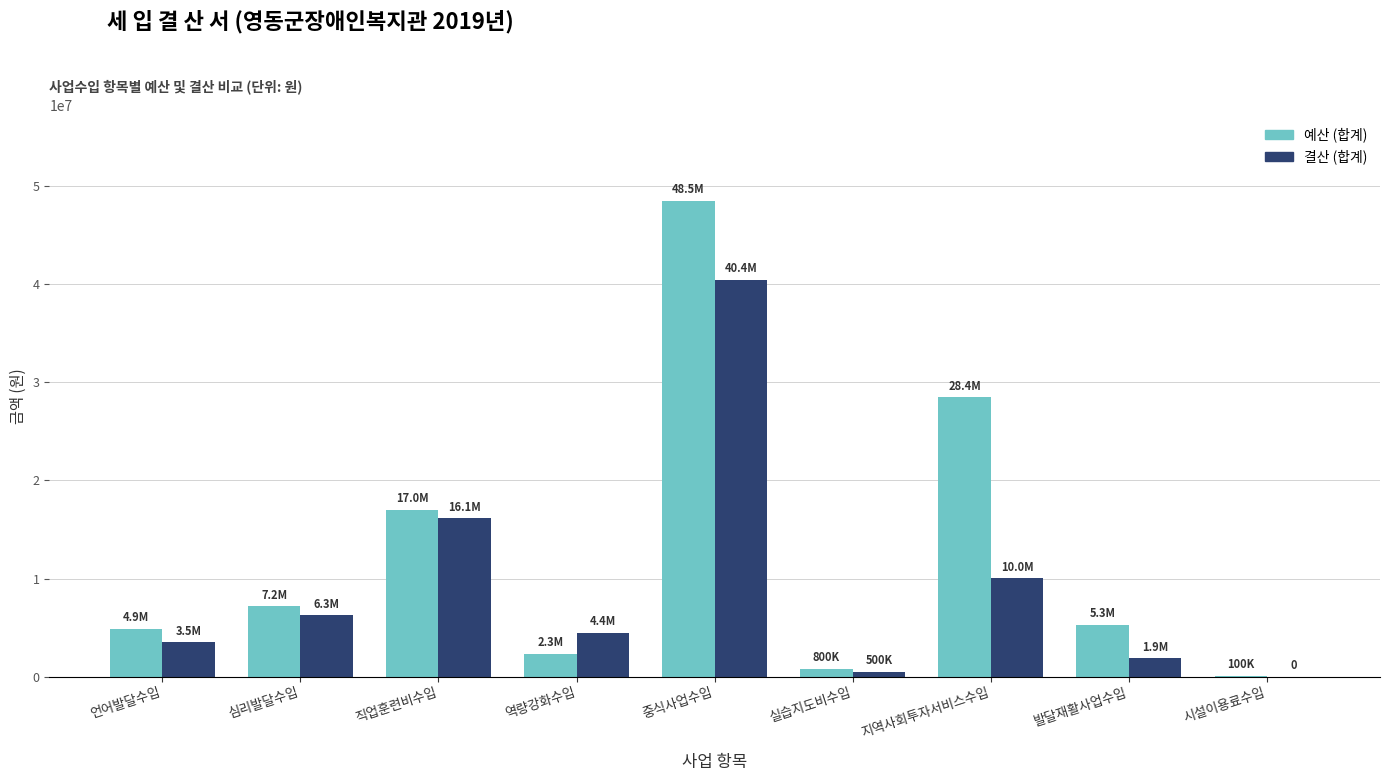

At which label does 예산 (합계) reach its peak?

중식사업수입